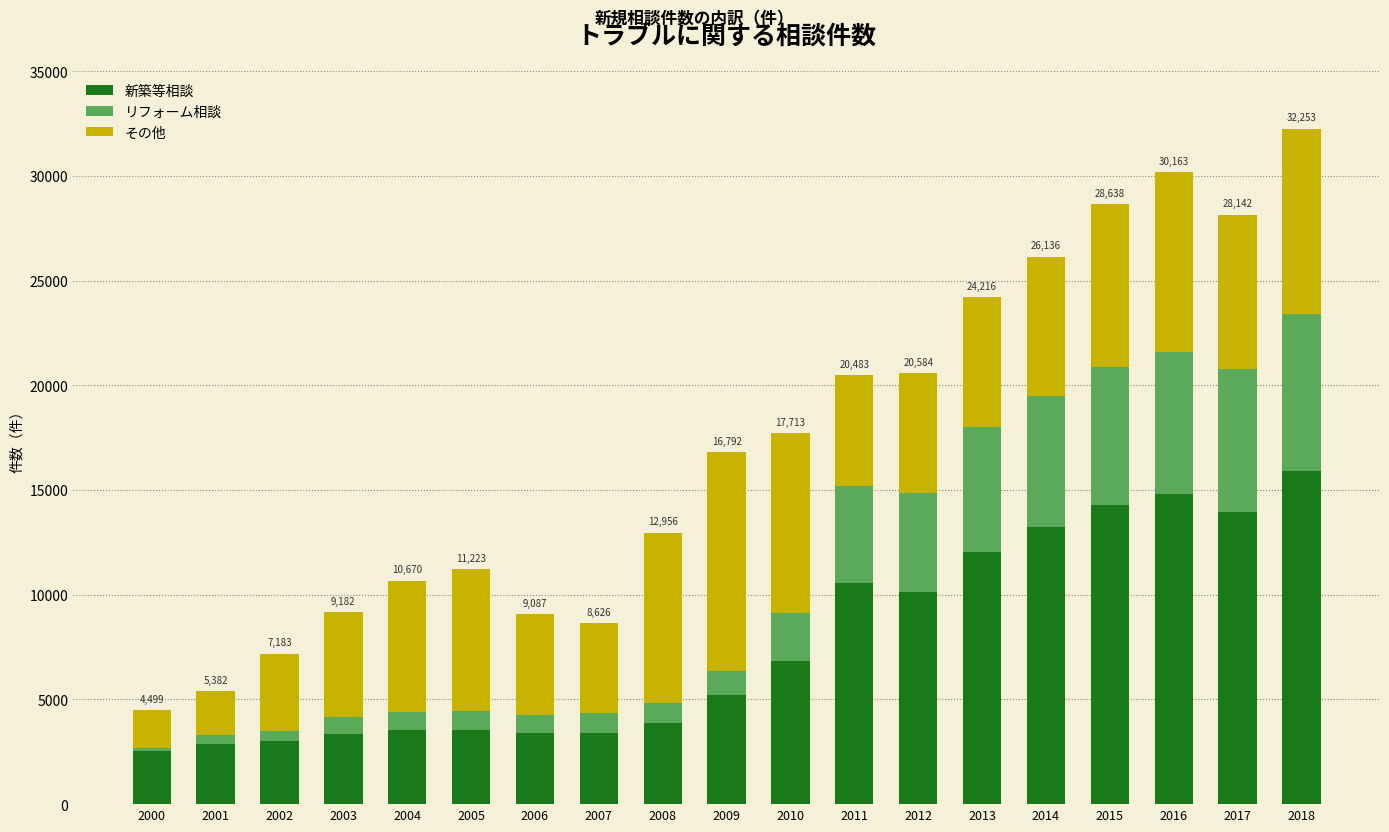

At which label is 新築等相談 closest to 9200?

2012